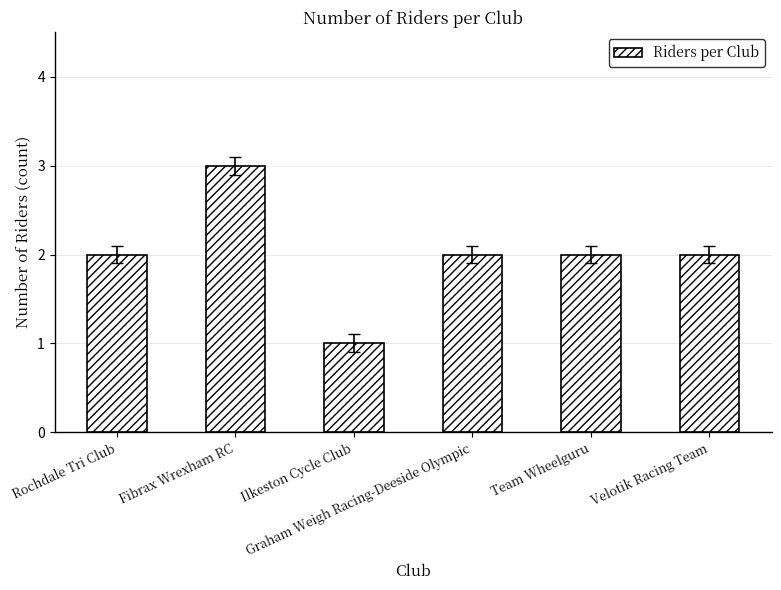

What is the maximum value shown in the chart?

3